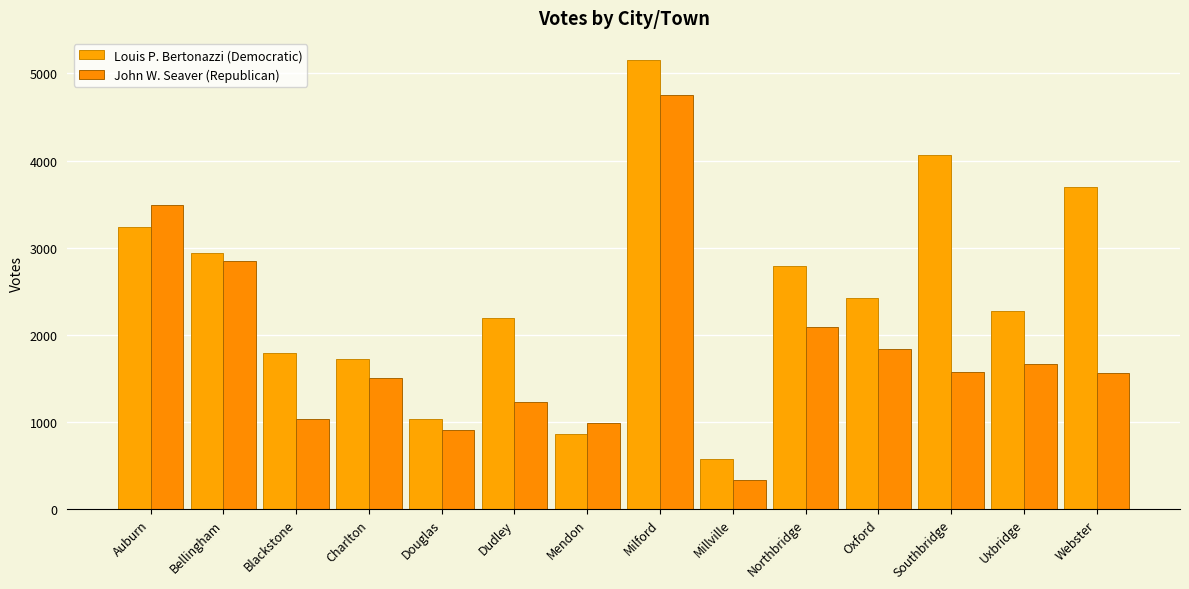

How many bars are there in total?

28